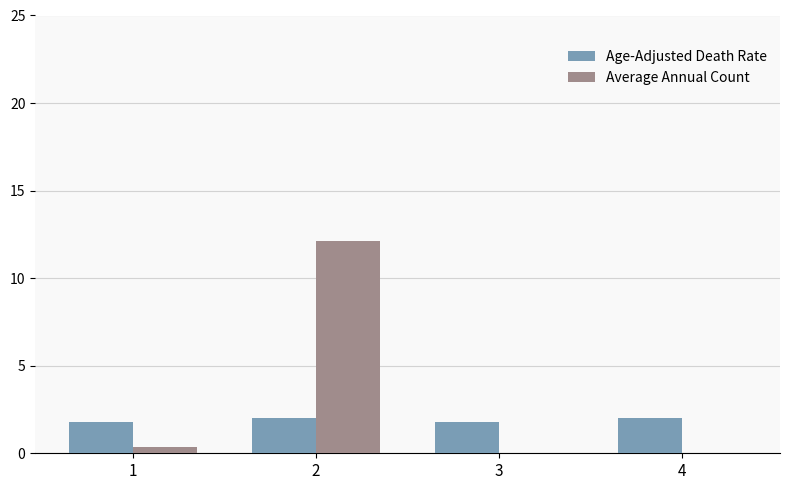

Between 2 and 3, which series saw the biggest shift?

Average Annual Count